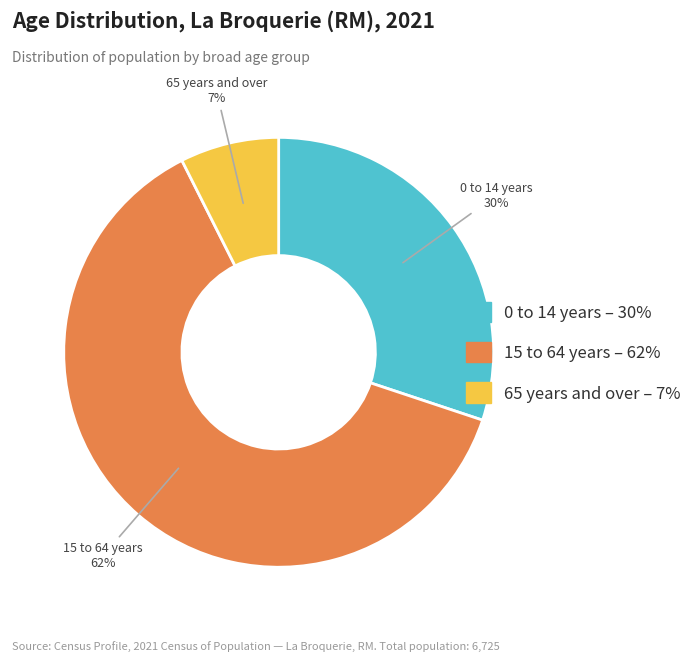

How many segments does this pie chart have?

3